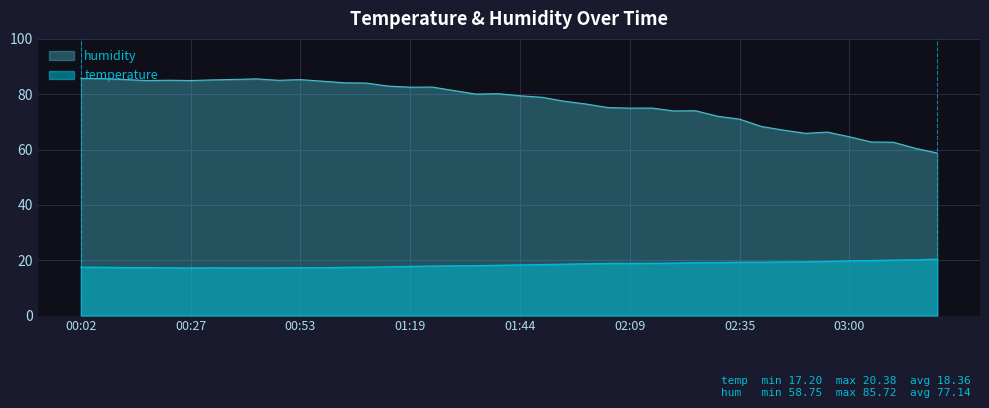

True or false: humidity and temperature intersect in this chart.

False